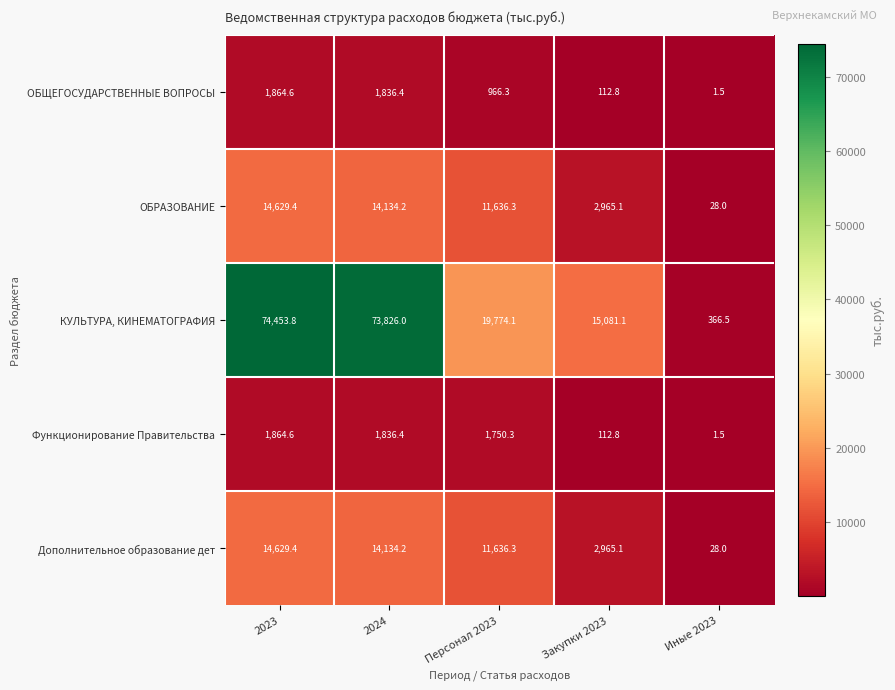

At how many categories does at least one series exceed 67262?

2